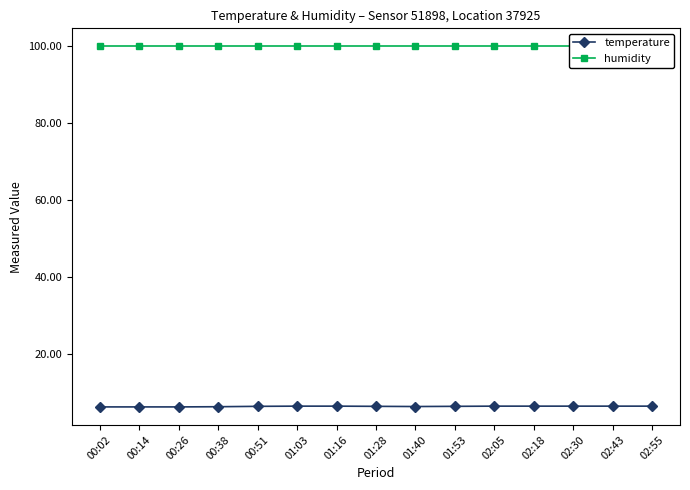

What is the average value of the temperature series?

6.3